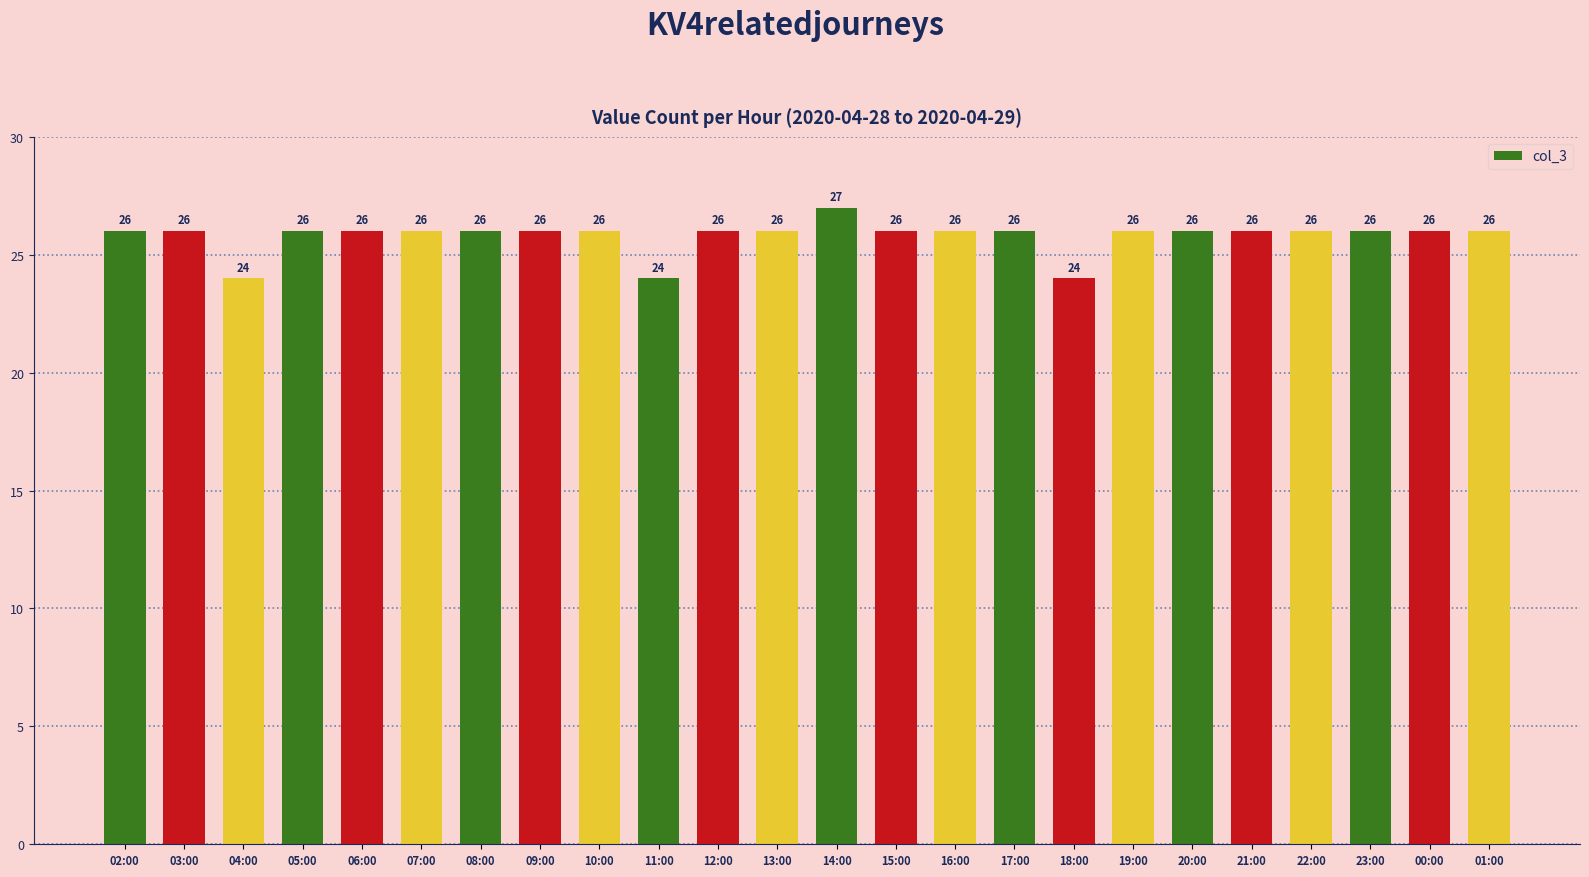

Approximately how many times larger is the value at 17:00 compared to 00:00?

1.0